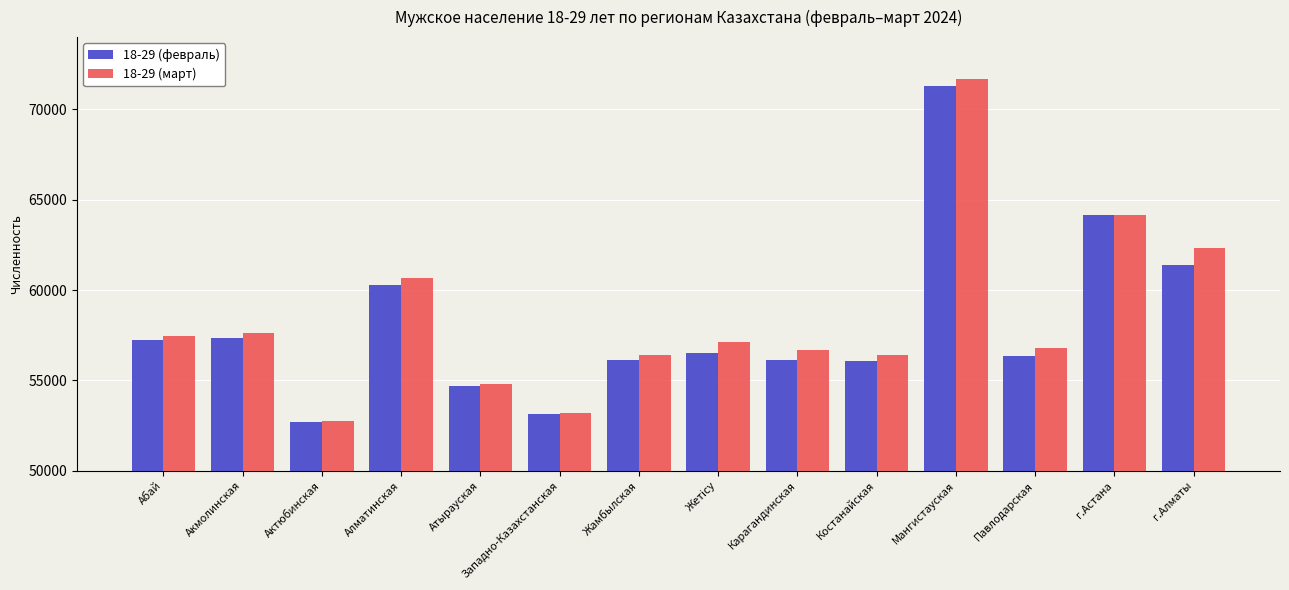

At which category is the sum across all series the highest?

Мангистауская